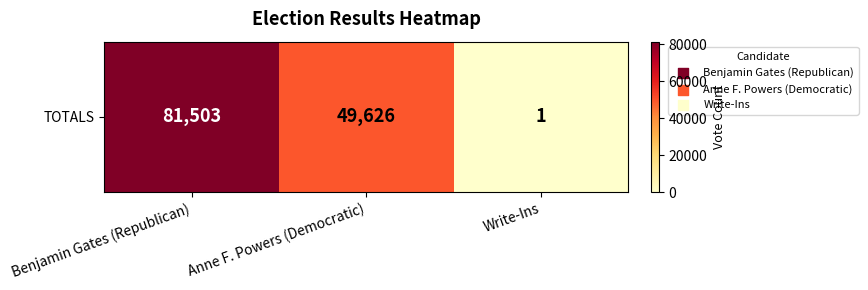

What is the minimum value shown in the chart?

1